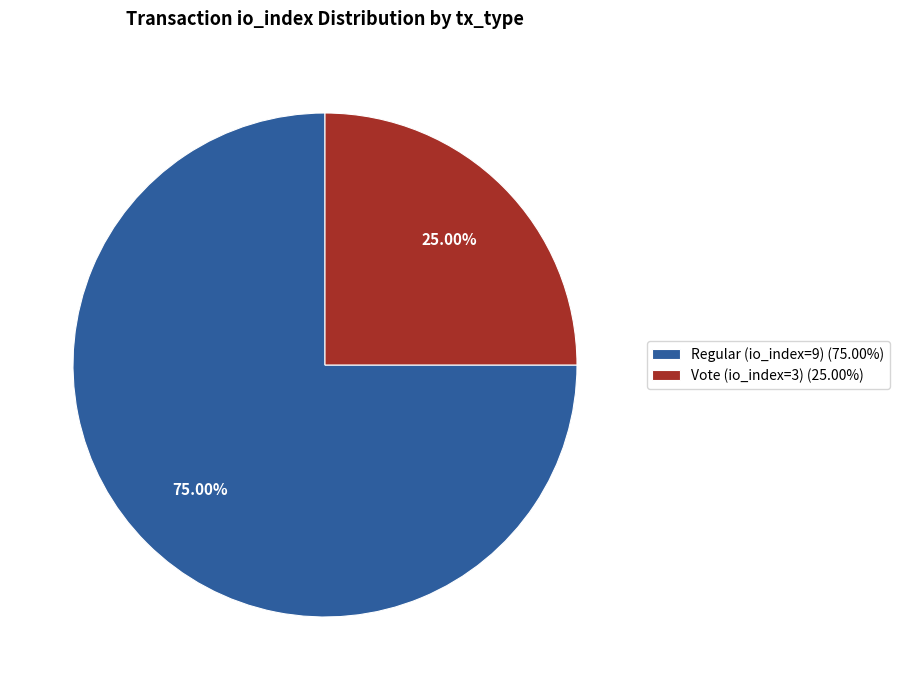

What is the total percentage of Vote (io_index=3) and Regular (io_index=9)?

100.0%